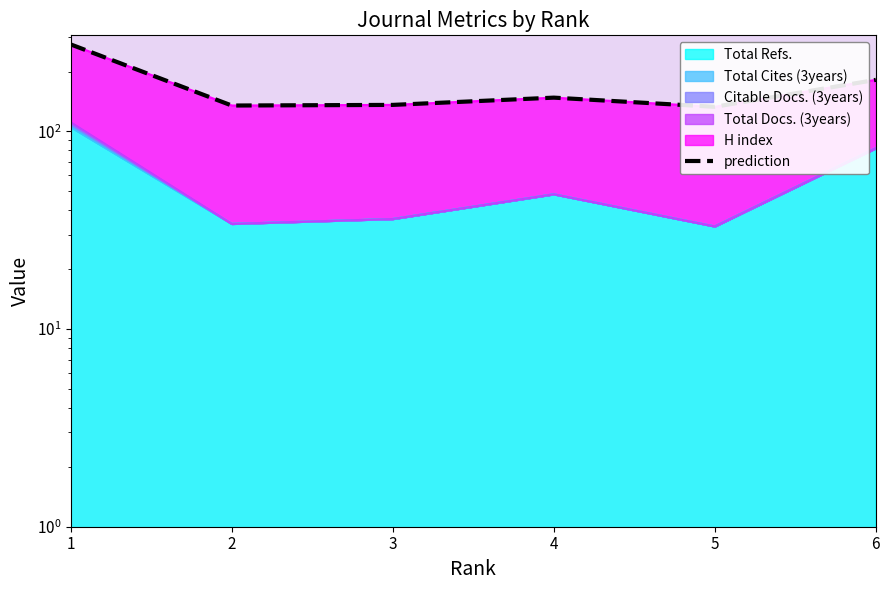

Reading right to left, transcribe all the data shown in this chart.

182	133	148	136	135	275